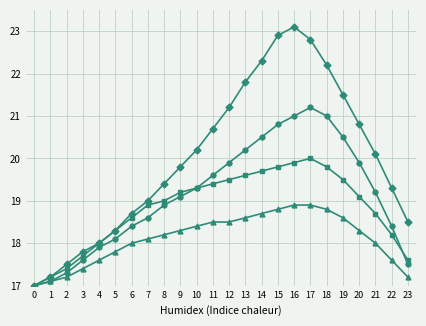

What is the greatest value displayed?

23.1